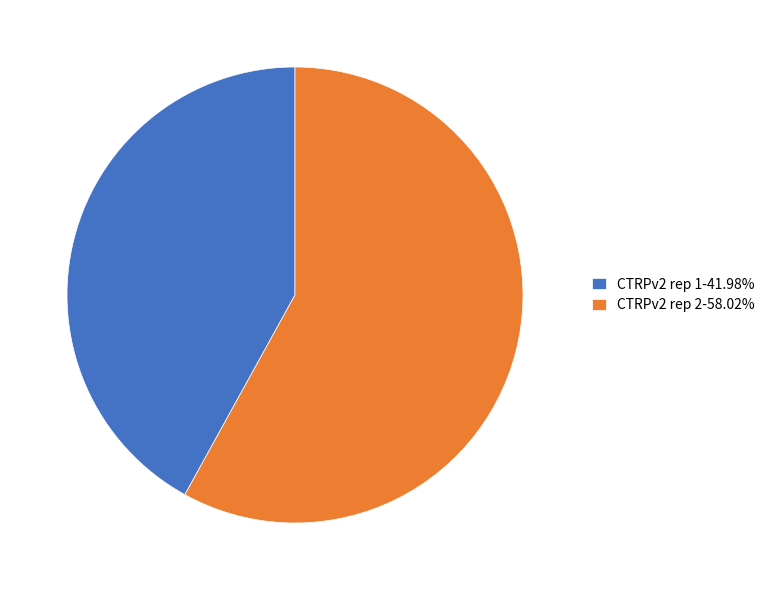

Is there any slice that represents more than half of the pie?

Yes